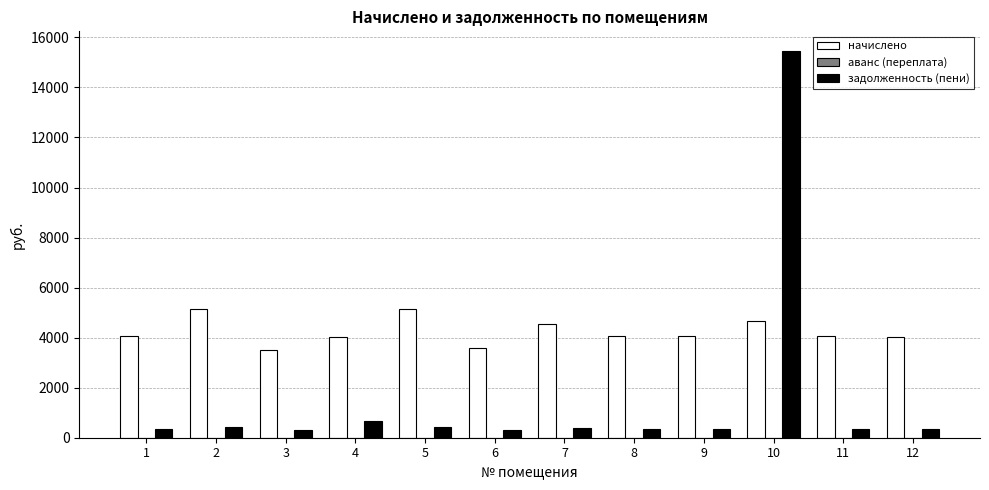

How many categories are shown in the chart?

12